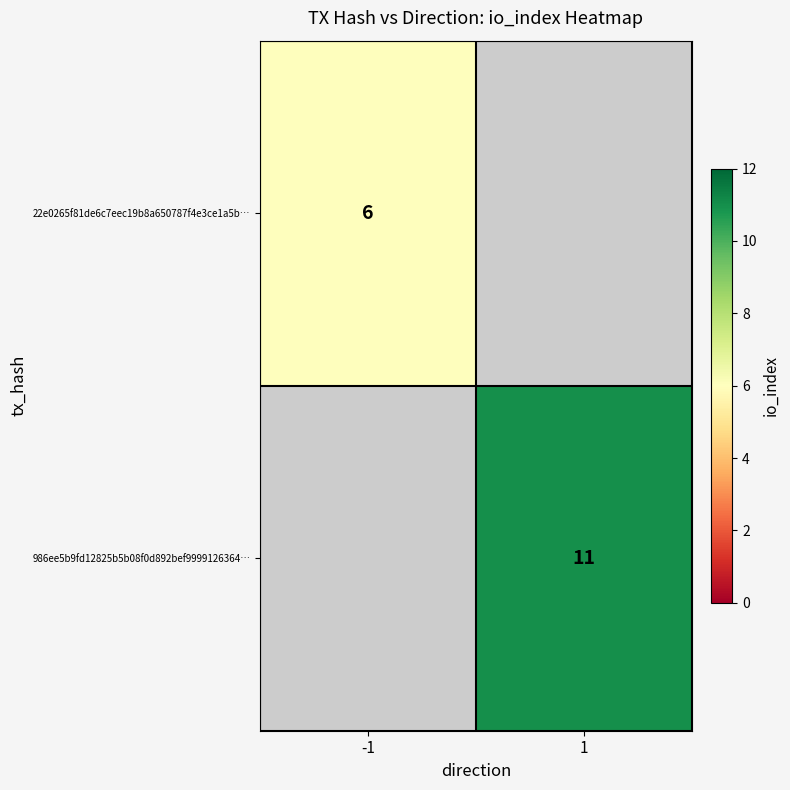

The value of 22e0265f81de6c7eec19b8a650787f4e3ce1a5b… at -1 is 6. True or false?

True